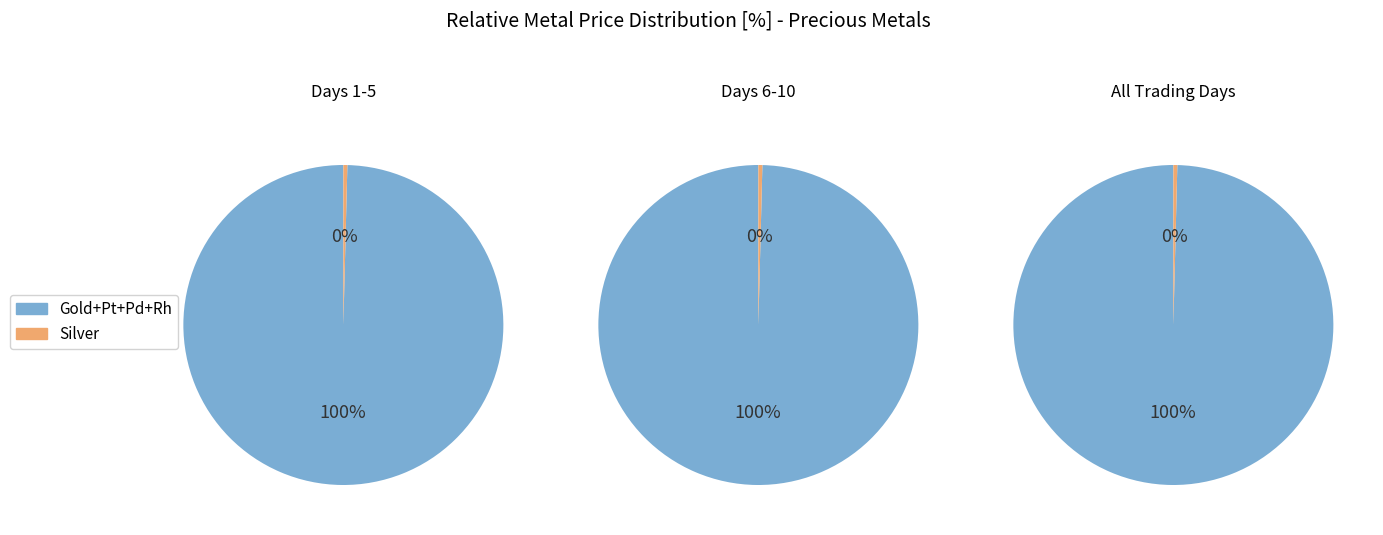

Combined, do 19 and 10 account for over 50%?

No